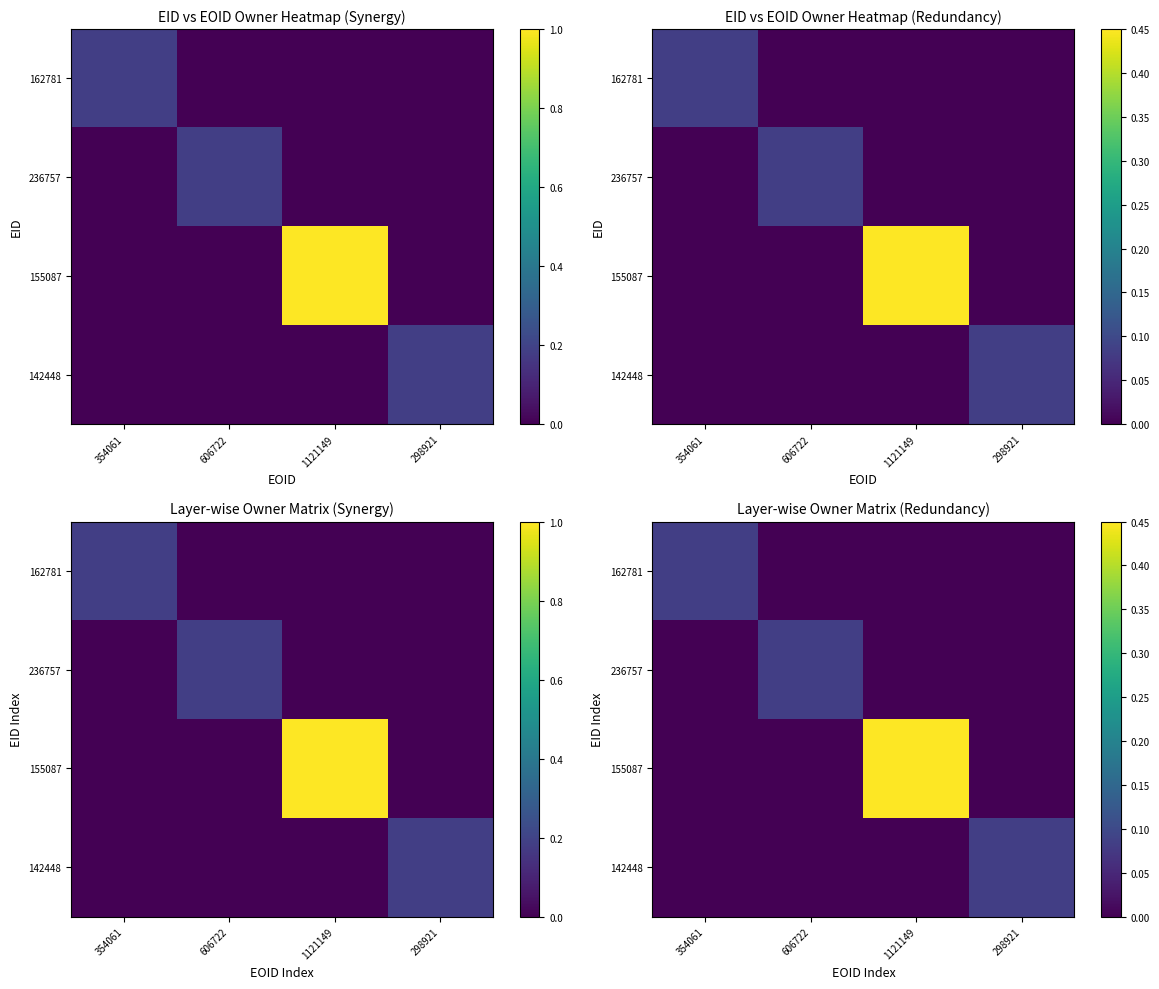

Rank the categories by 236757 value from highest to lowest.

606722, 354061, 1121149, 298921